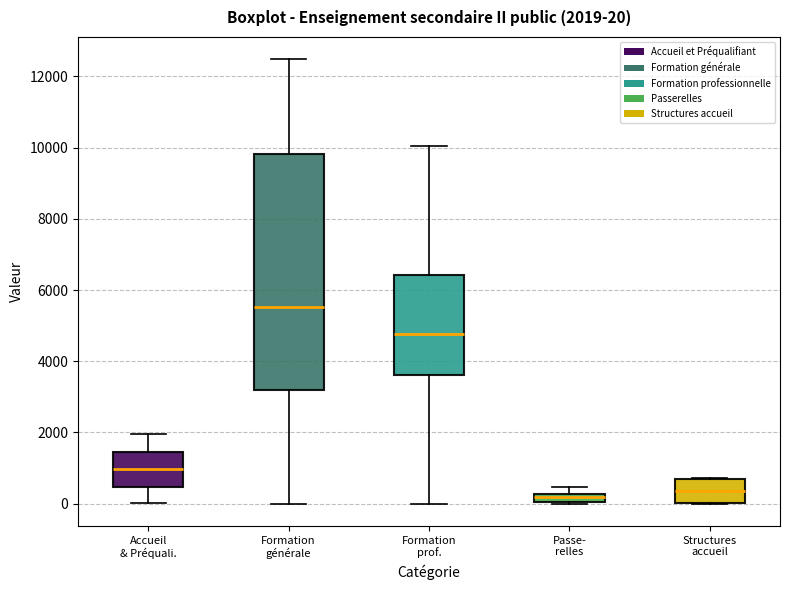

Comparing the boxes themselves (not the whiskers), which one is the tallest?

Formation générale